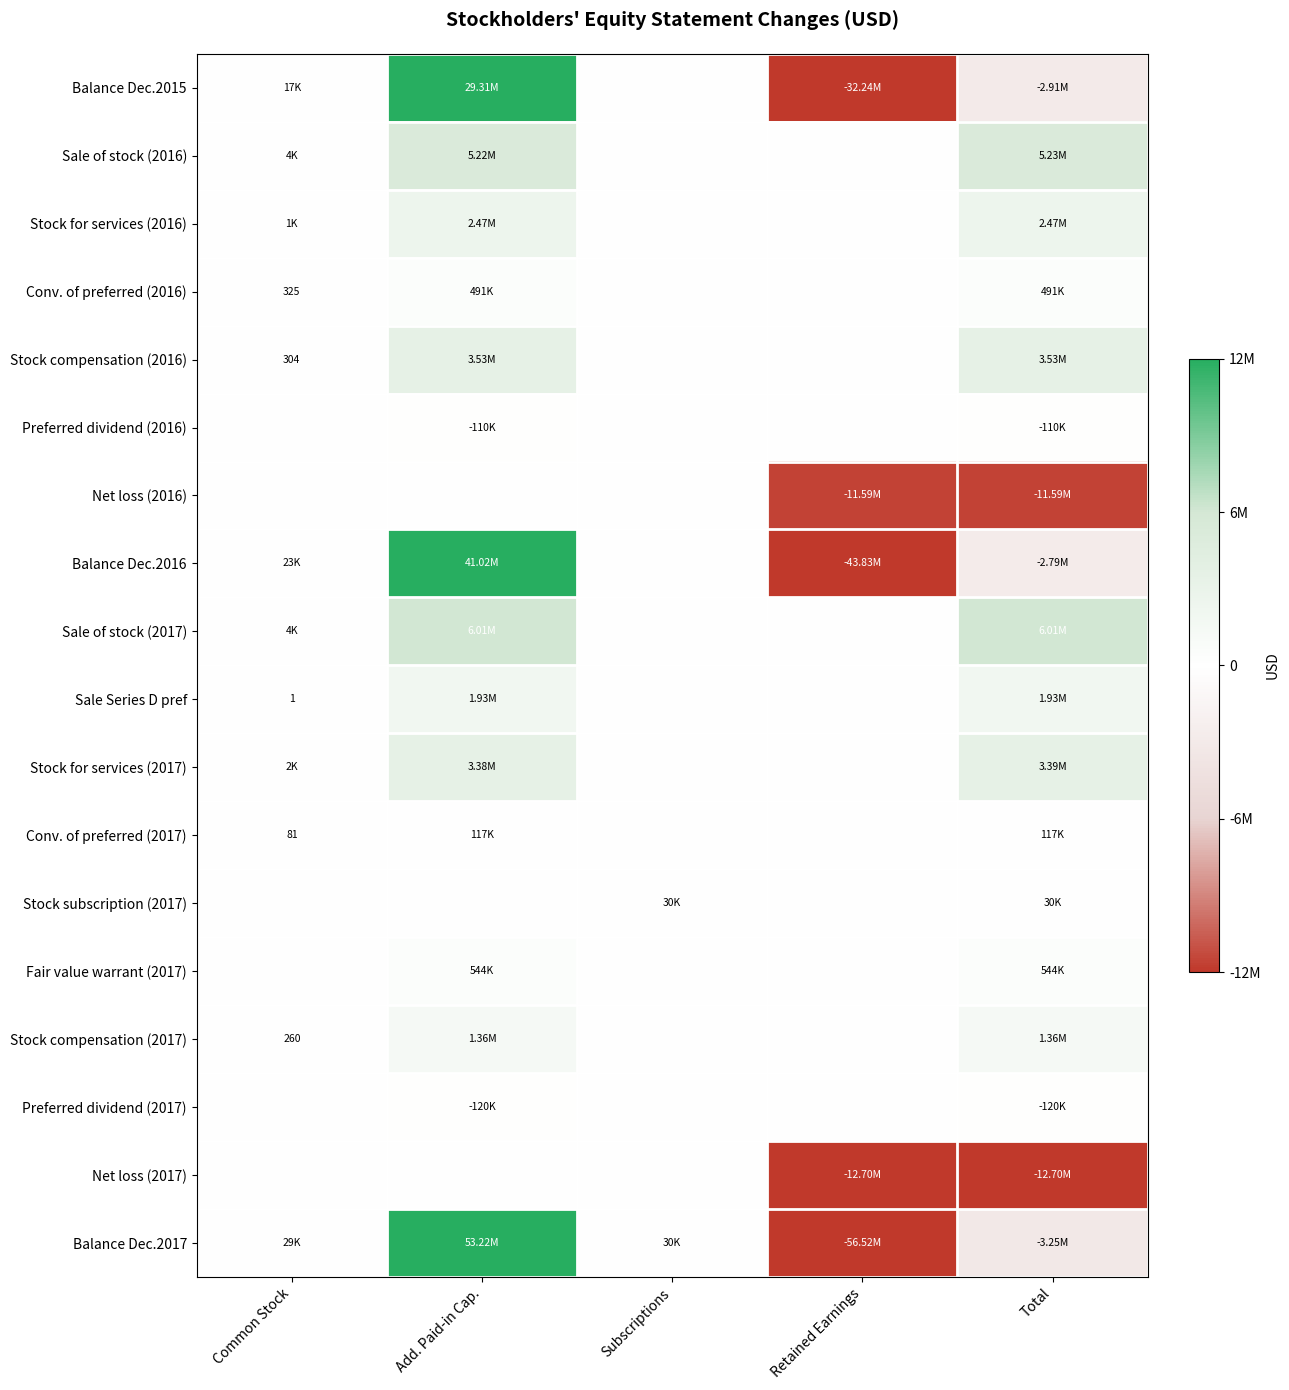

What value does the Sale of stock (2017) series have at Add. Paid-in Cap.?

6007098